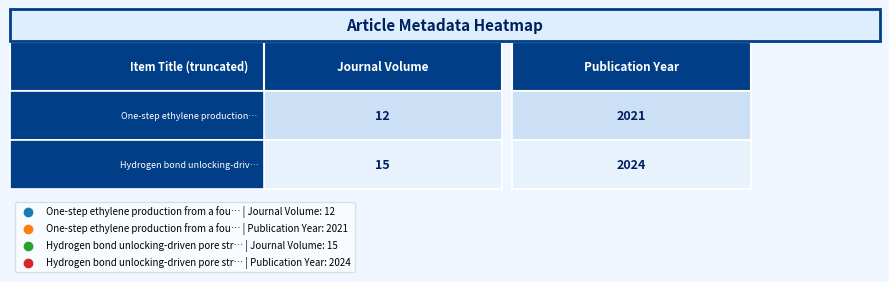

Read the One-step ethylene production from a fou… value at 0.

12